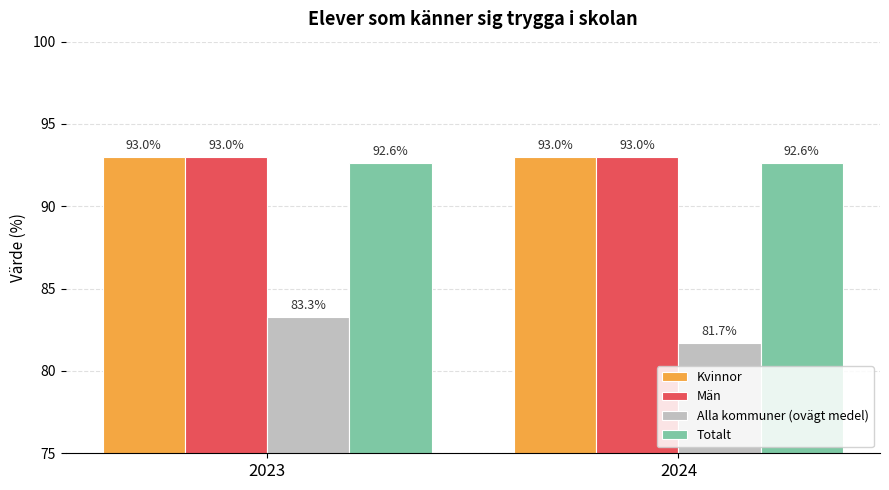

At which category is the sum across all series the highest?

2023